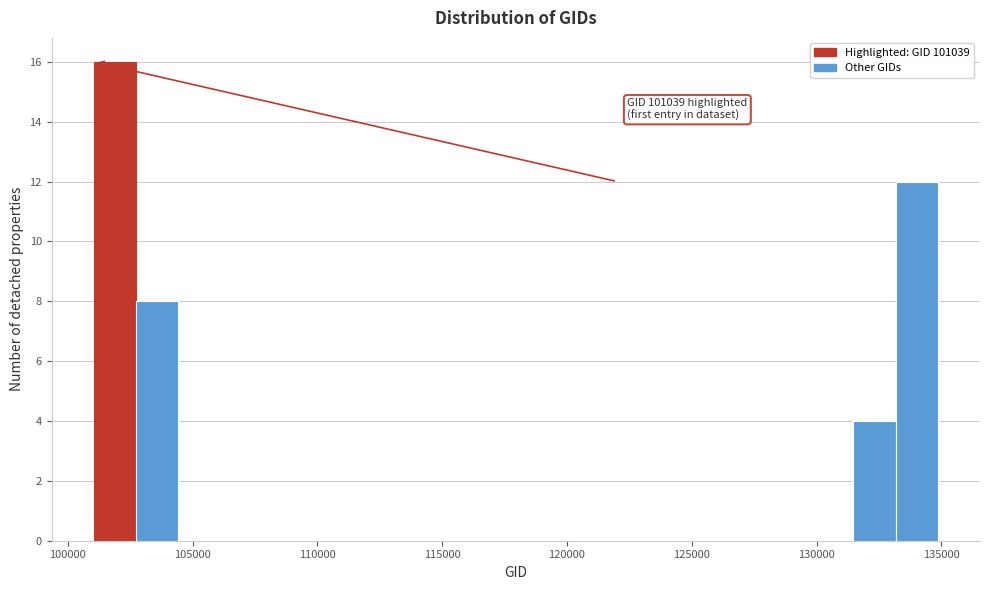

Around what value on the x-axis is the tallest bar? Give the approximate position of its centre, as read against the axis.

102000